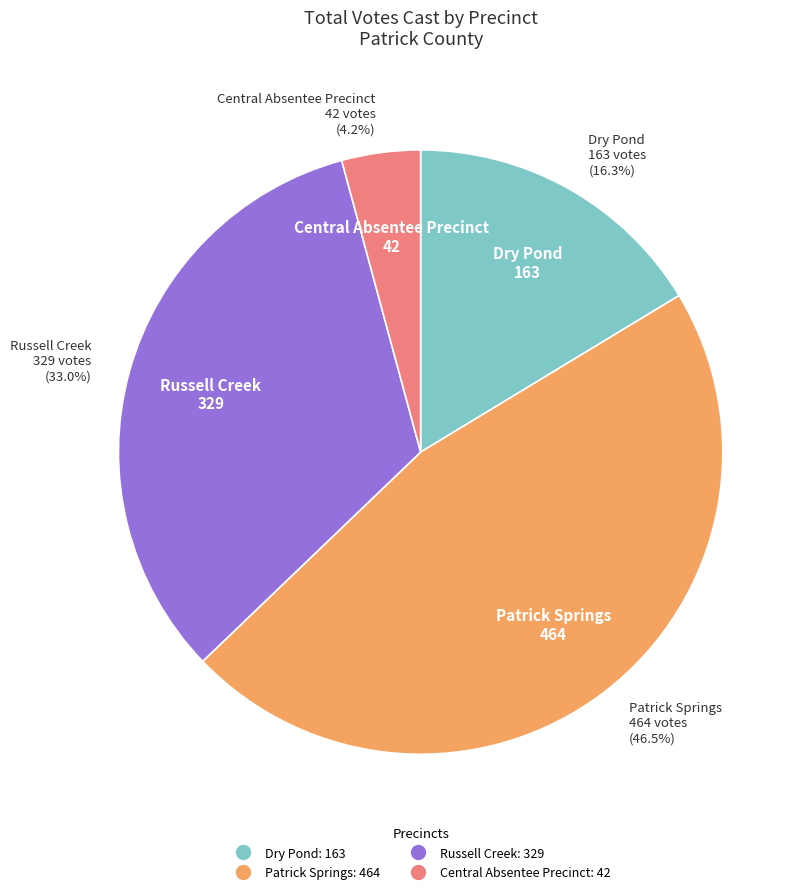

Does any single category account for the majority?

No